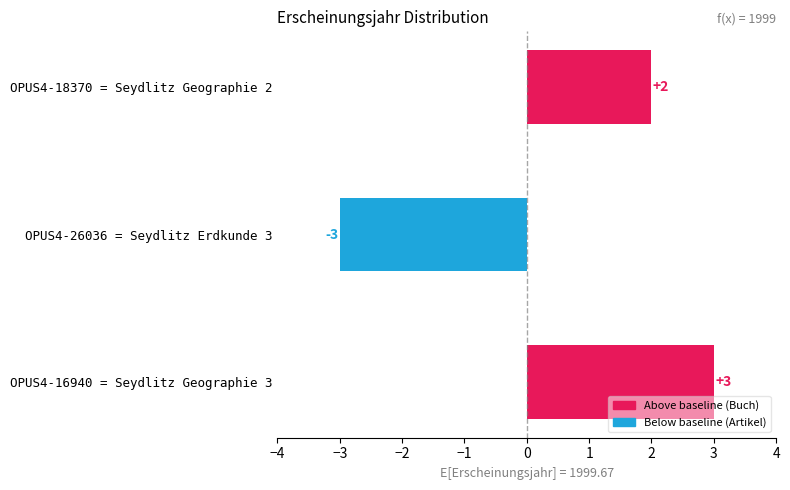

What is the sum of the values at OPUS4-18370 = Seydlitz Geographie 2 and OPUS4-16940 = Seydlitz Geographie 3?

5